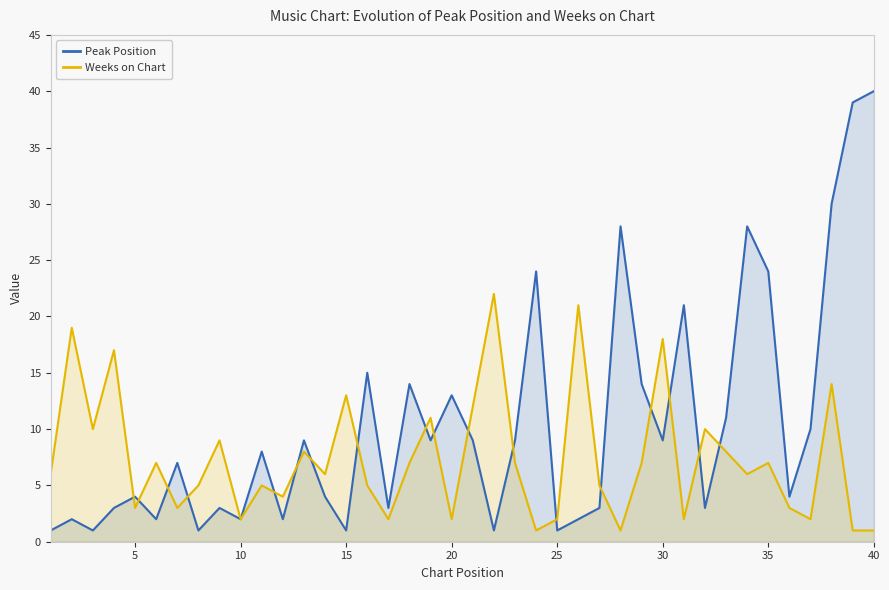

List the series in order of their overall mean, lowest first.

Weeks on Chart, Peak Position